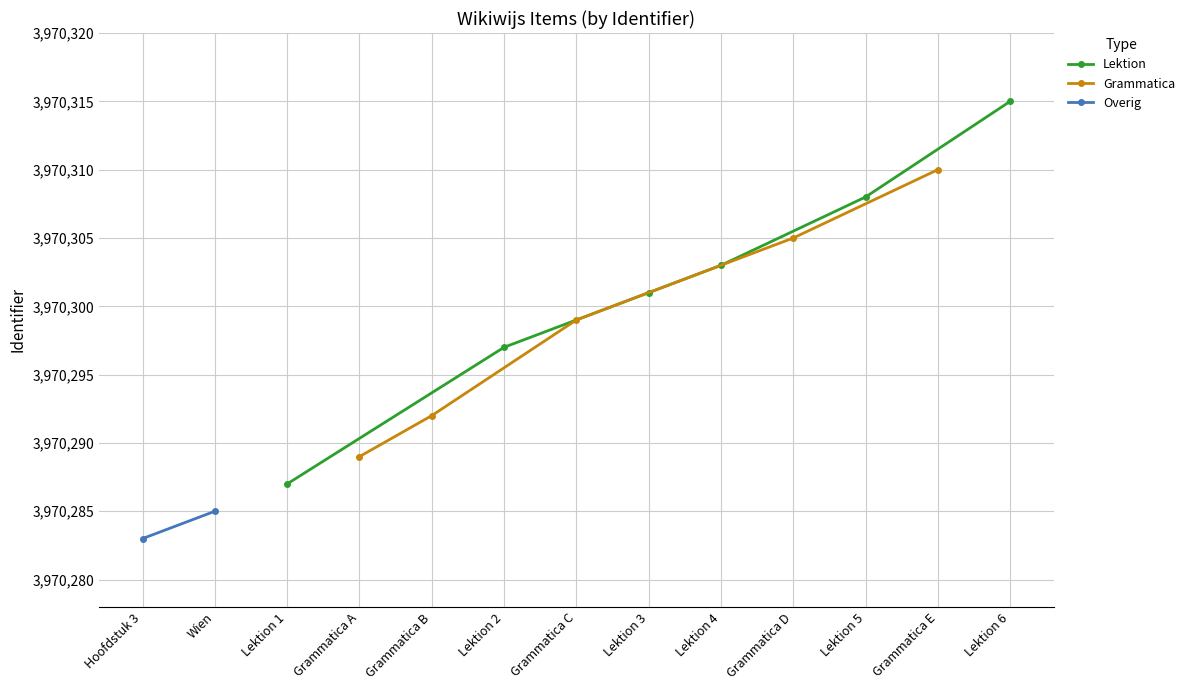

What is the ratio of the value at Grammatica C to the value at Lektion 1?

1.0